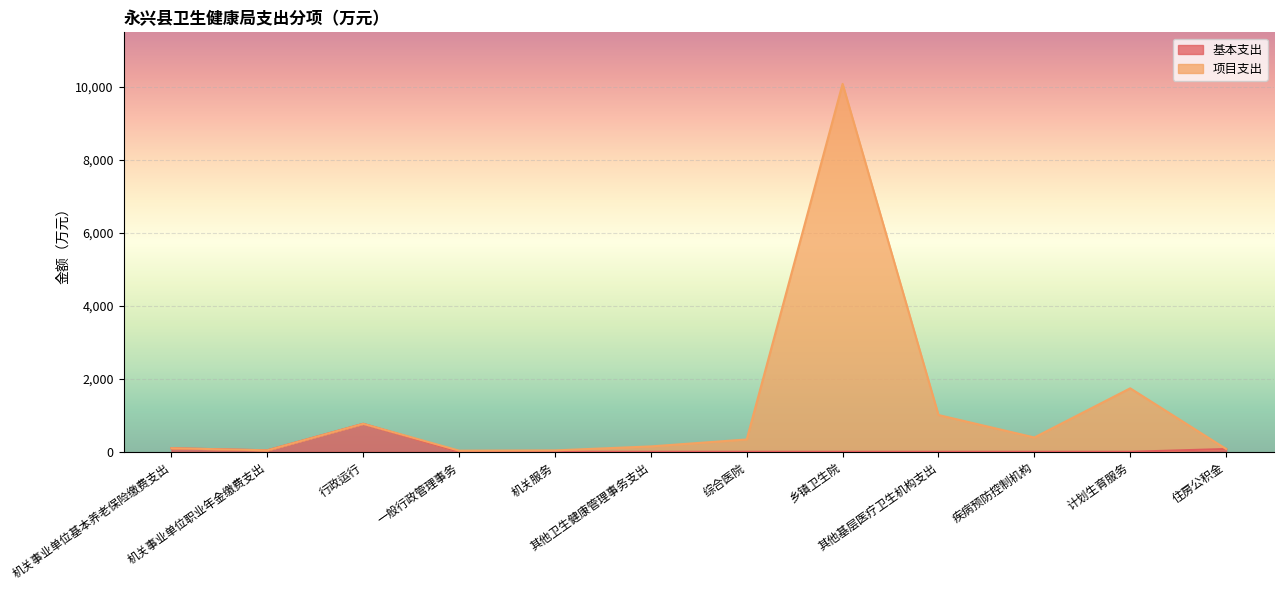

Between 住房公积金 and 机关事业单位基本养老保险缴费支出, which is larger?

机关事业单位基本养老保险缴费支出